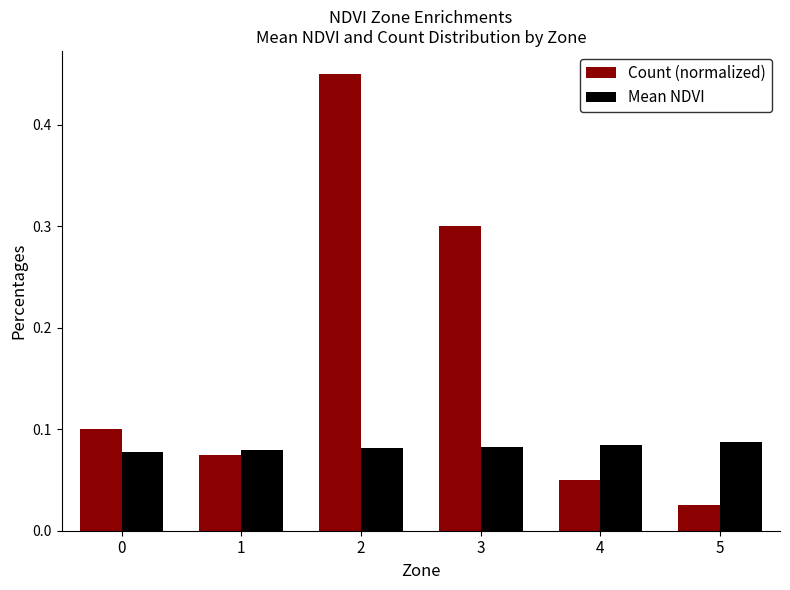

At which label is Count (normalized) closest to 0?

5